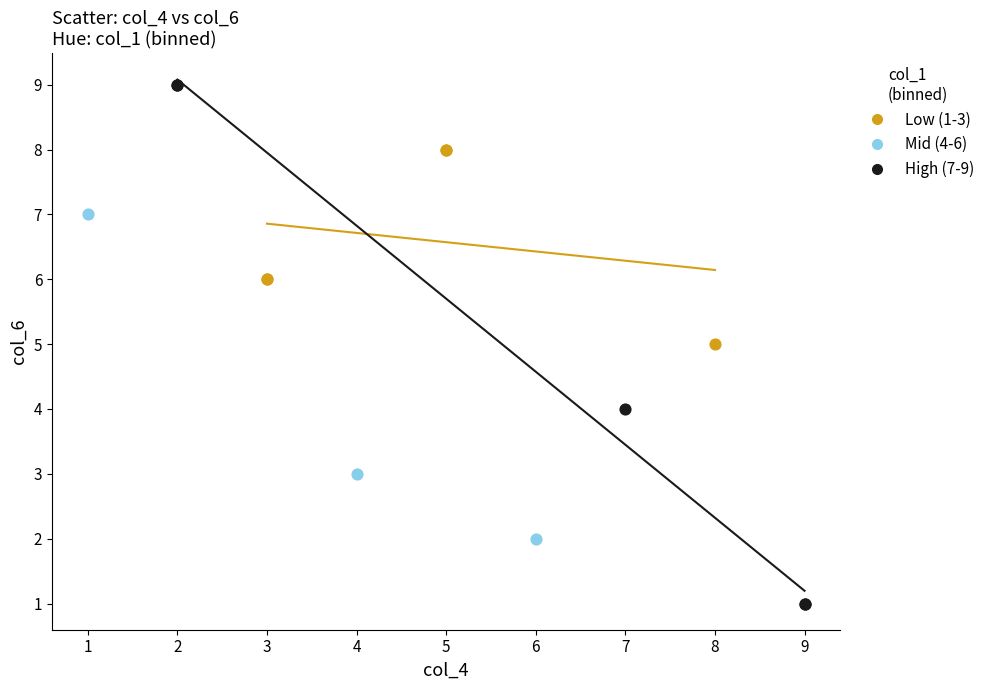

Which series contains the lowest Y value?

High (7-9)